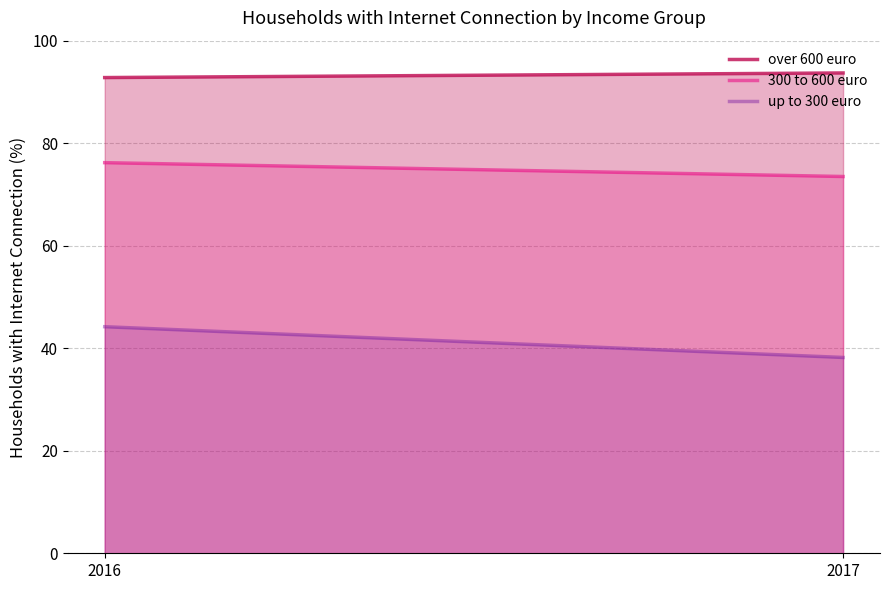

At which category is the sum across all series the highest?

2016